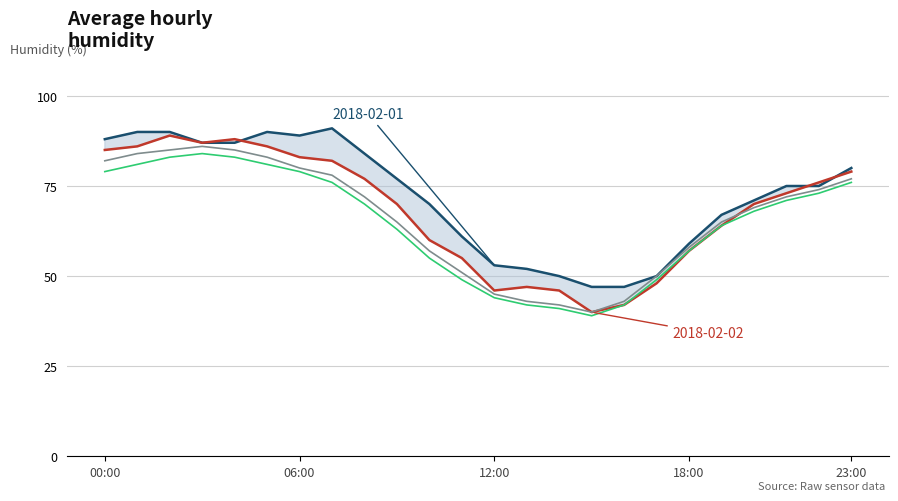

After their last crossing, which series has the higher values: 2018-02-01 or 2018-02-02?

2018-02-01